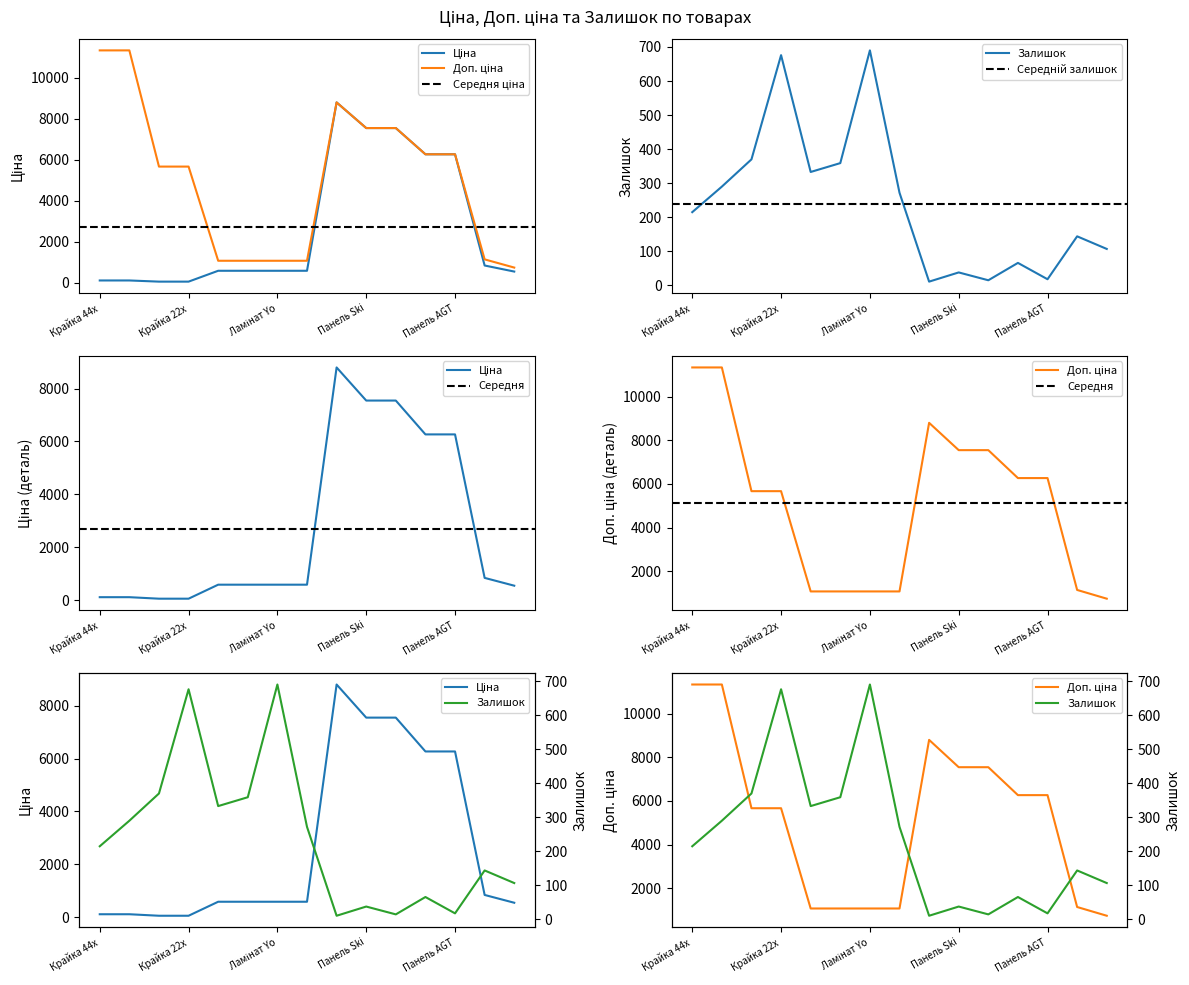

True or false: Ціна and Залишок intersect in this chart.

True